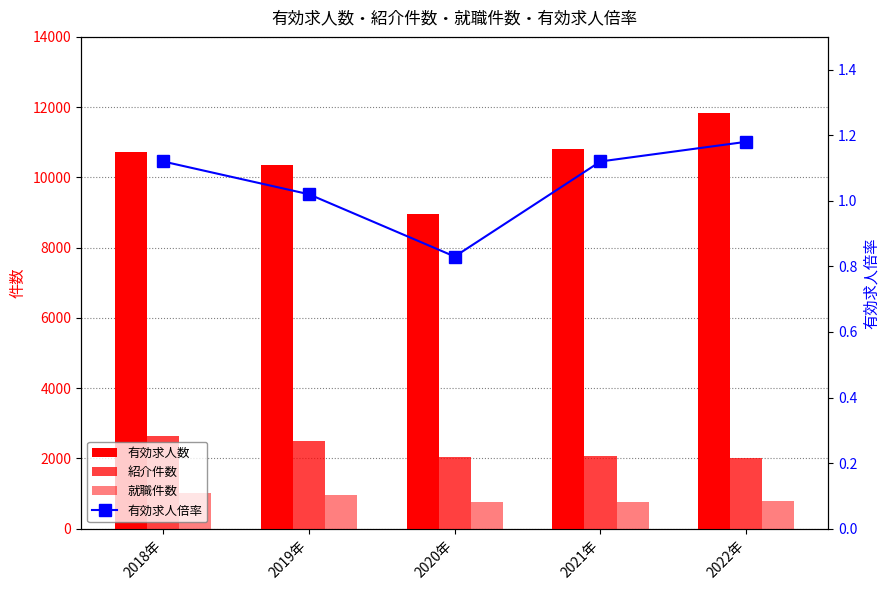

Which category has the lowest value across all series?

2020年